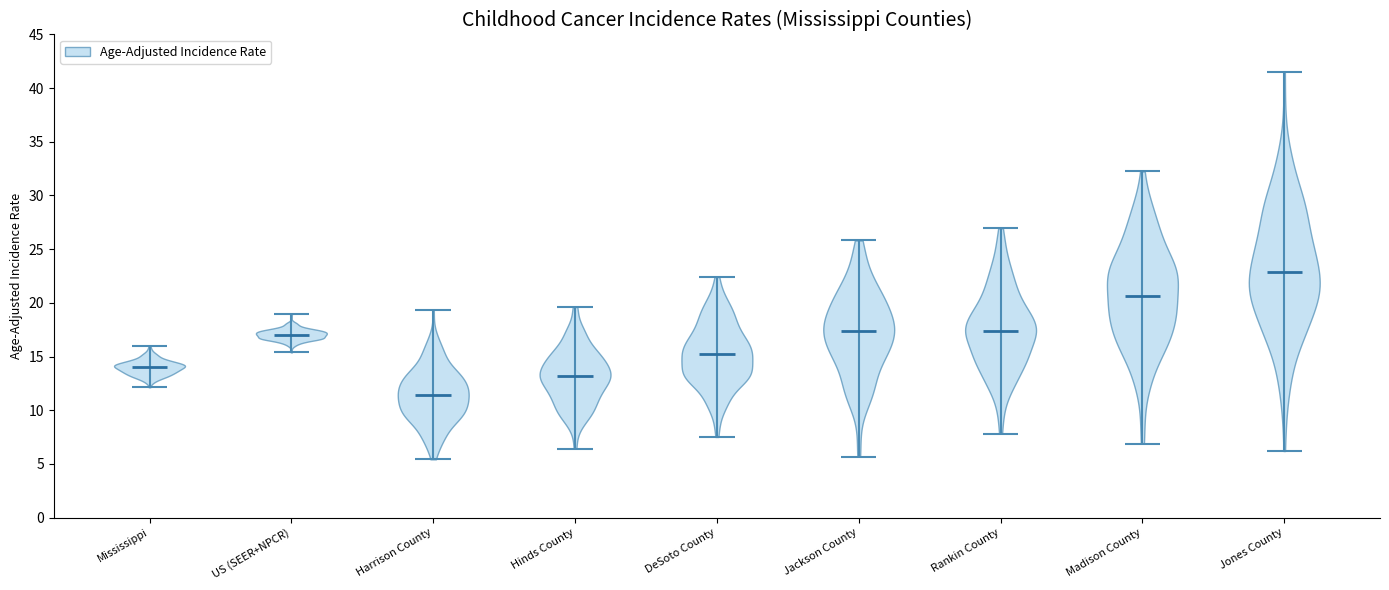

Reading left to right, read every violin against the y-axis: where its median line is, and the lowest and highest points it reaches. The values are not printed on the chart, so give them approximately, as read against the axis.

Mississippi: median line 14.0, lowest point 12.0, highest point 16.0
US (SEER+NPCR): median line 17.0, lowest point 15.5, highest point 19.0
Harrison County: median line 11.5, lowest point 5.5, highest point 19.5
Hinds County: median line 13.0, lowest point 6.5, highest point 19.5
DeSoto County: median line 15.0, lowest point 7.5, highest point 22.5
Jackson County: median line 17.5, lowest point 5.5, highest point 26.0
Rankin County: median line 17.5, lowest point 8.0, highest point 27.0
Madison County: median line 20.5, lowest point 7.0, highest point 32.0
Jones County: median line 23.0, lowest point 6.0, highest point 41.5